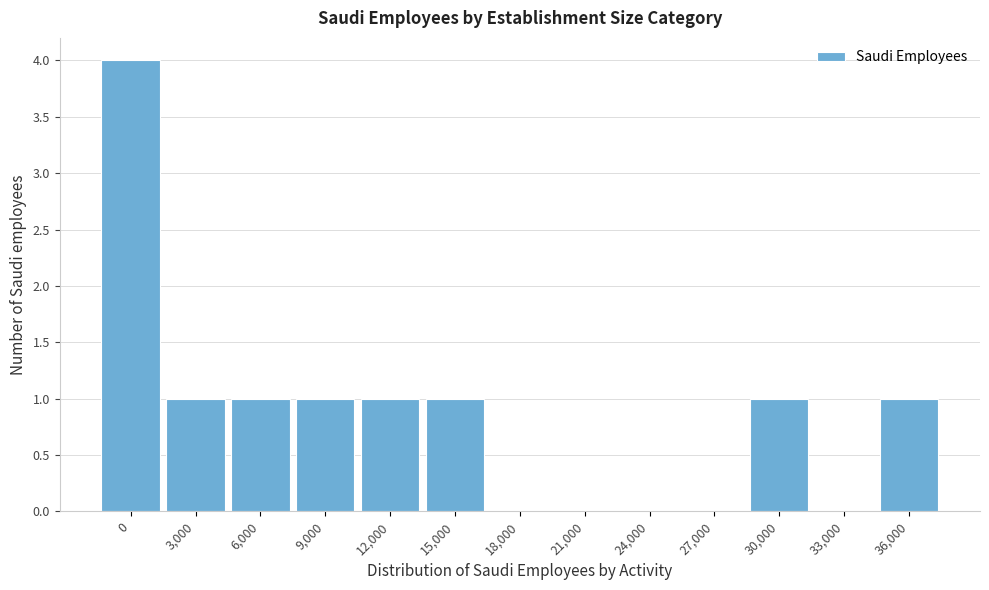

Reading left to right, what are all the values shown in this chart?

0=4	3,000=1	6,000=1	9,000=1	12,000=1	15,000=1	18,000=0	21,000=0	24,000=0	27,000=0	30,000=1	33,000=0	36,000=1